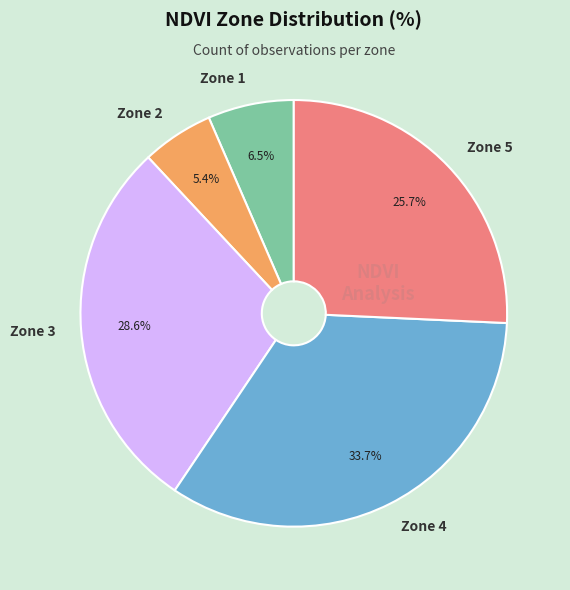

How many segments does this pie chart have?

5